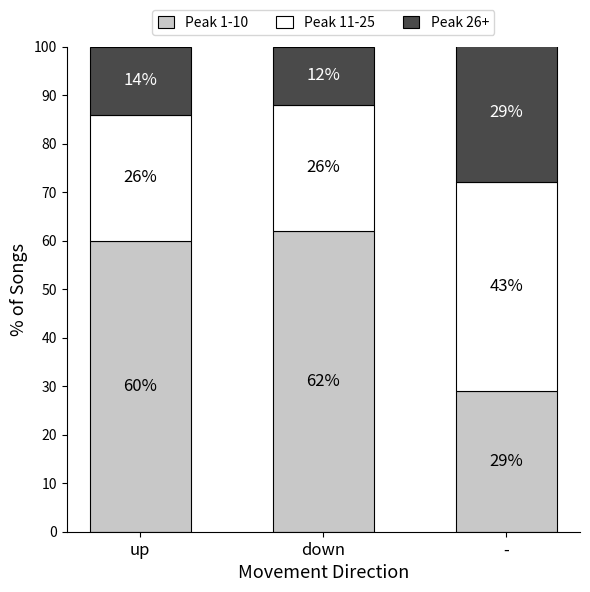

How many categories are shown in the chart?

3